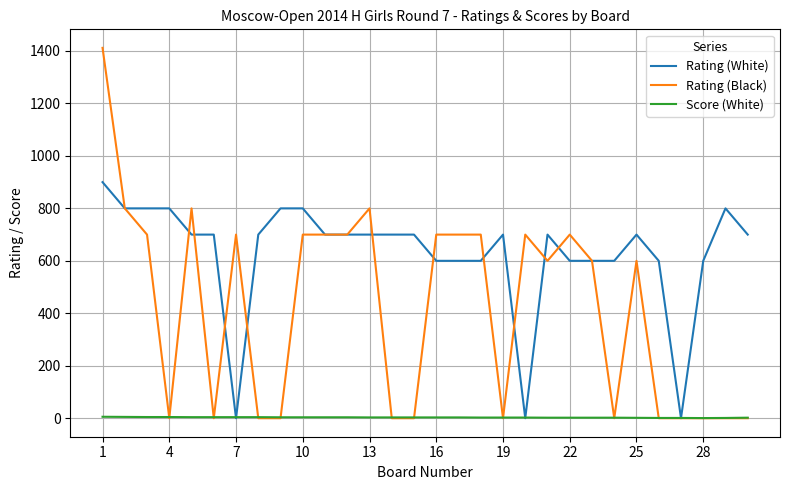

True or false: Rating (Black) has more than 1 points higher than both neighbors.

True